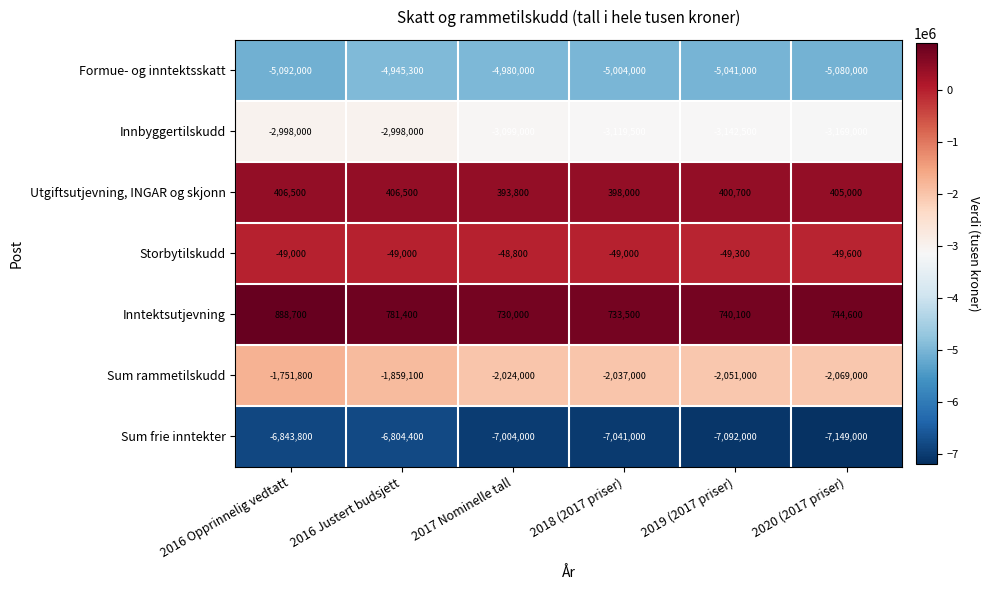

What is the difference between the second highest and second lowest values in the Innbyggertilskudd series?

144500